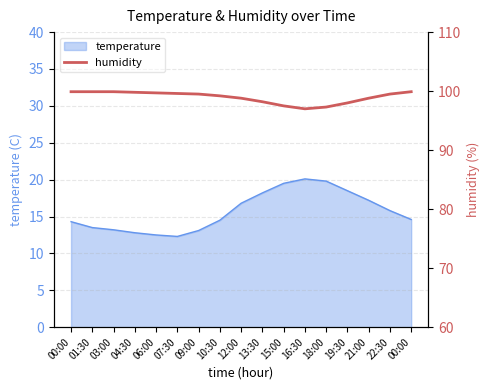

What is the maximum value shown in the chart?

99.9